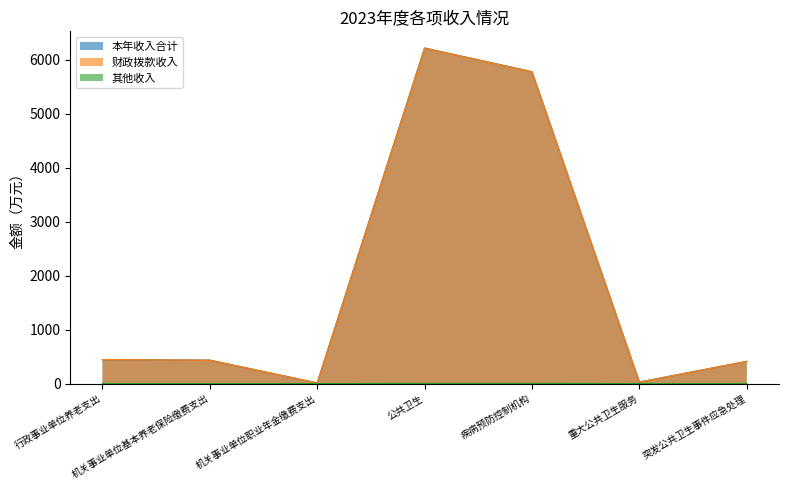

How many lines are shown in the chart?

3